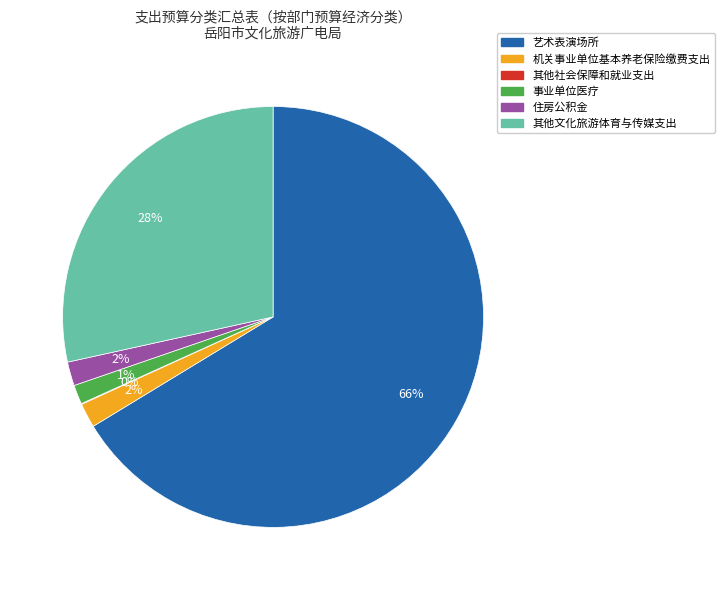

Do 其他文化旅游体育与传媒支出 and 住房公积金 together represent more than half of the pie?

No